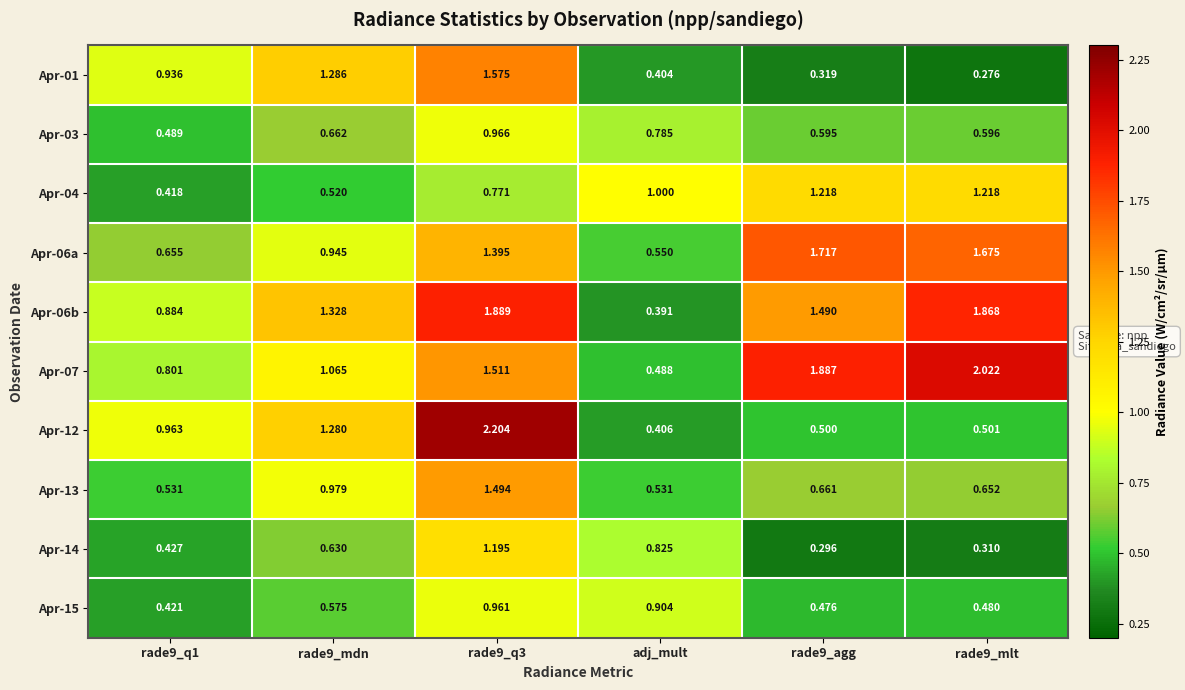

How many data points does each series have?

6